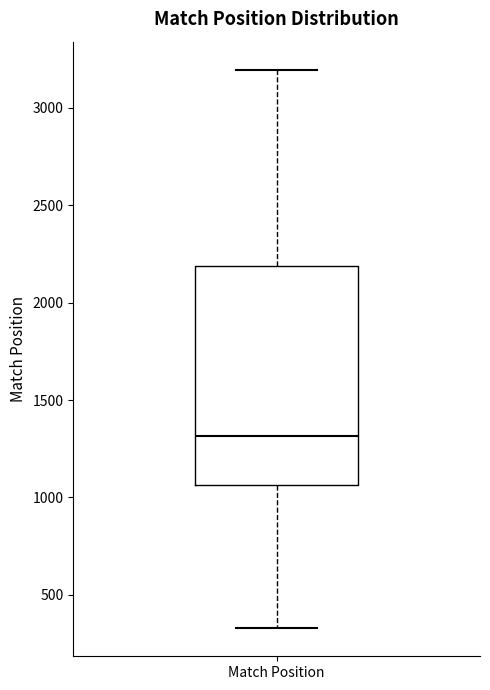

Transcribe this box plot: give where the median line is, the range the box spans, and where the two whiskers end, as read against the y-axis. The values are not printed on the chart, so give them approximately, as read against the axis.

median 1300, box 1050 to 2200, whiskers 350 to 3200